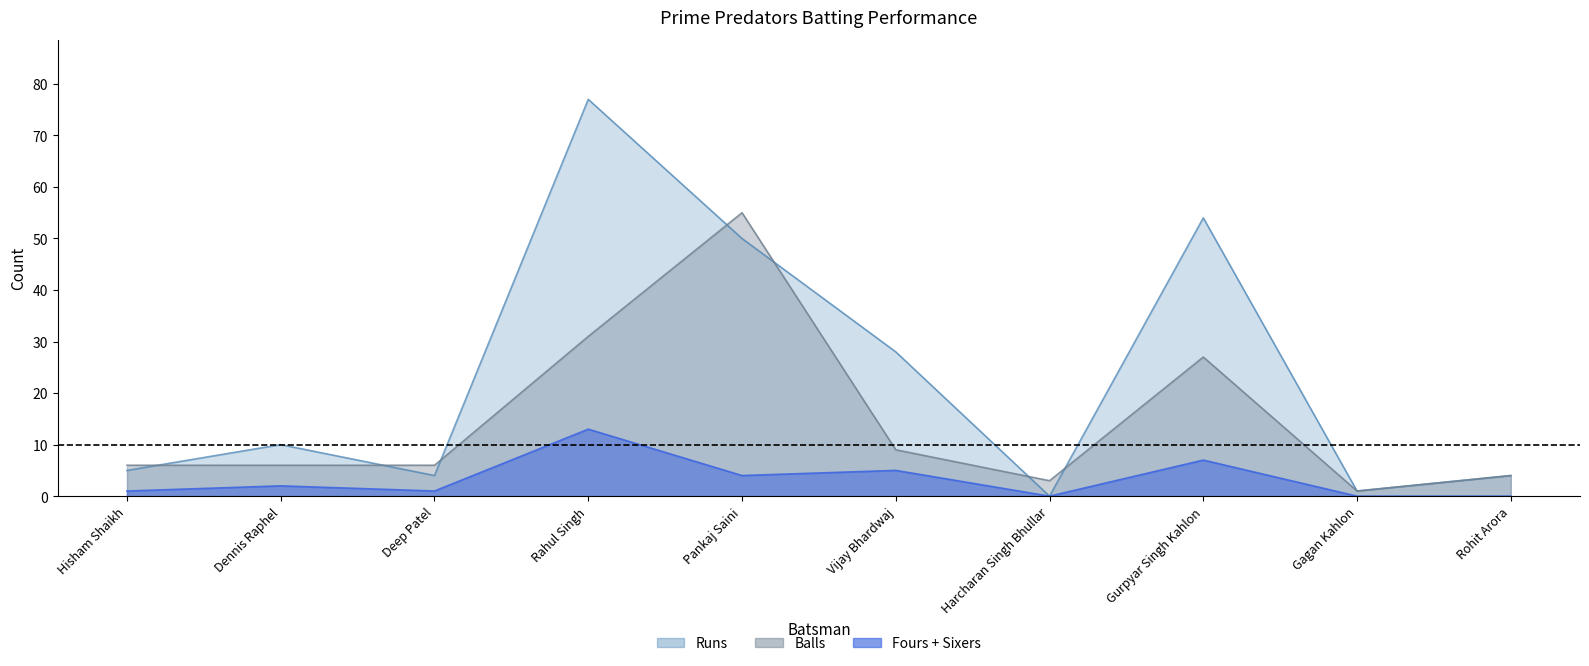

What position from the left is Gurpyar Singh Kahlon?

8